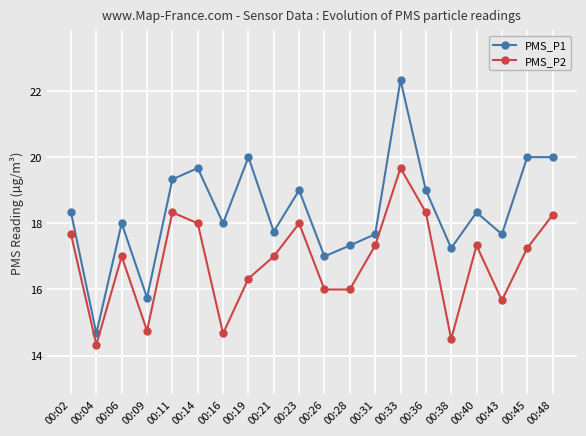

Is it true that PMS_P2 equals 18.3 at 00:36?

True